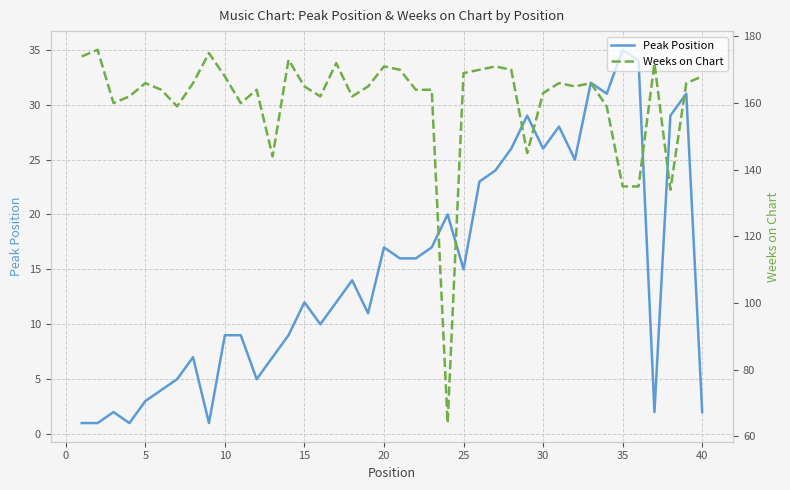

How many values in the Peak Position series are below 14?

20